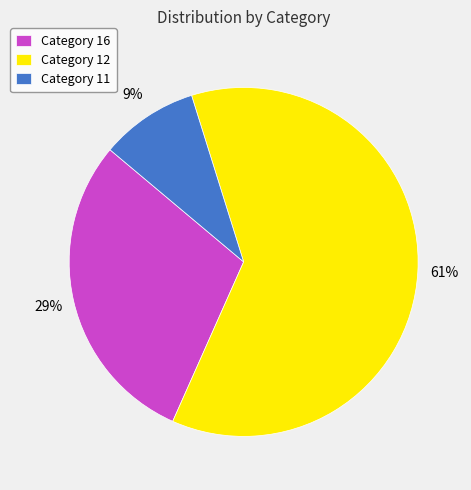

How many slices are in this pie chart?

3